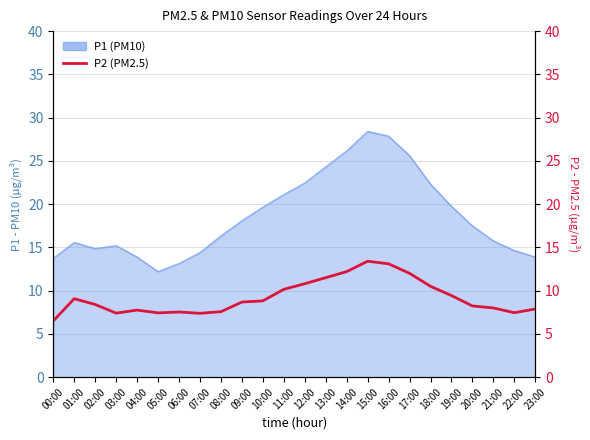

True or false: the data has more than 1 interior local peaks.

True